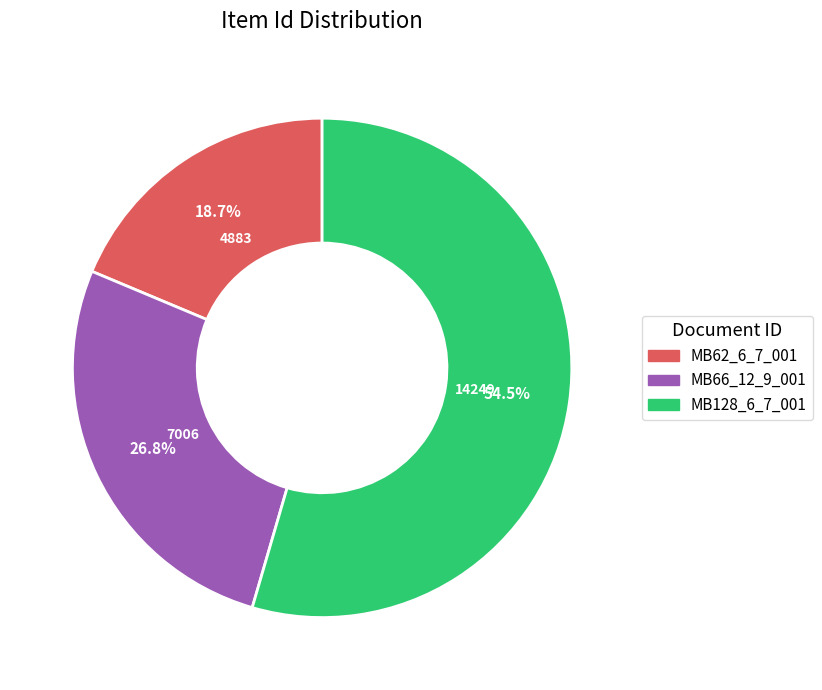

The MB66_12_9_001 slice represents 27% of the pie. True or false?

True